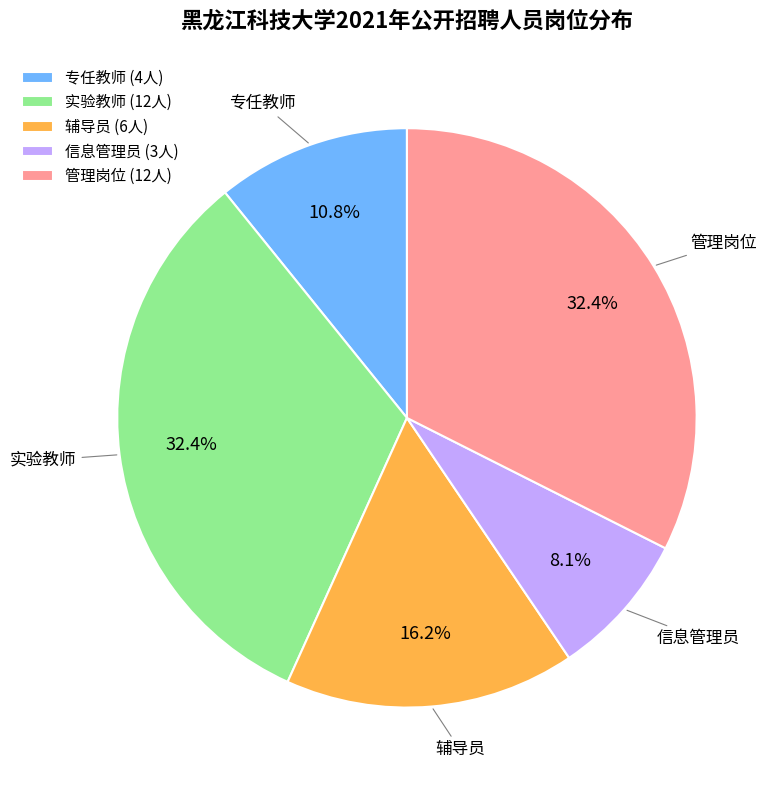

What is the total percentage of 专任教师 (4人) and 管理岗位 (12人)?

43.2%